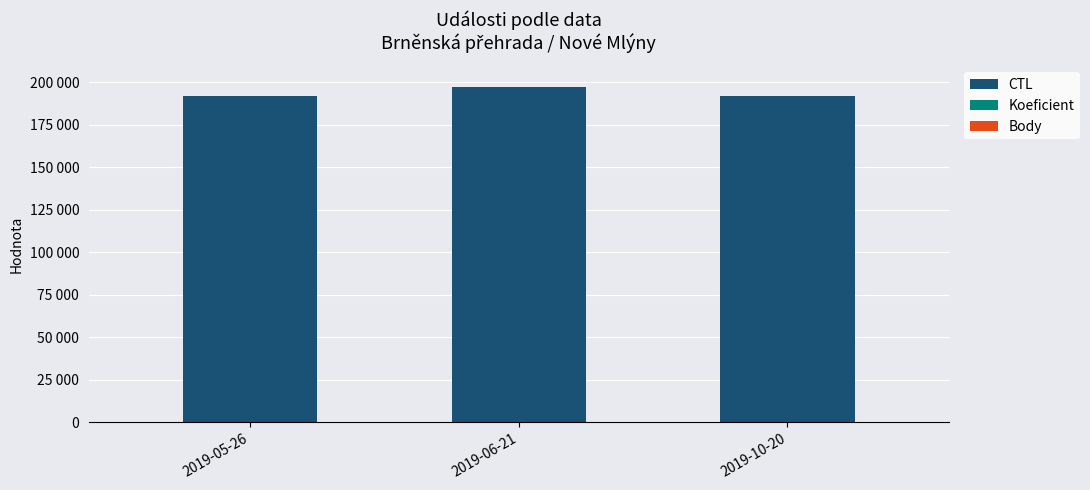

At which category is the sum across all series the highest?

2019-06-21